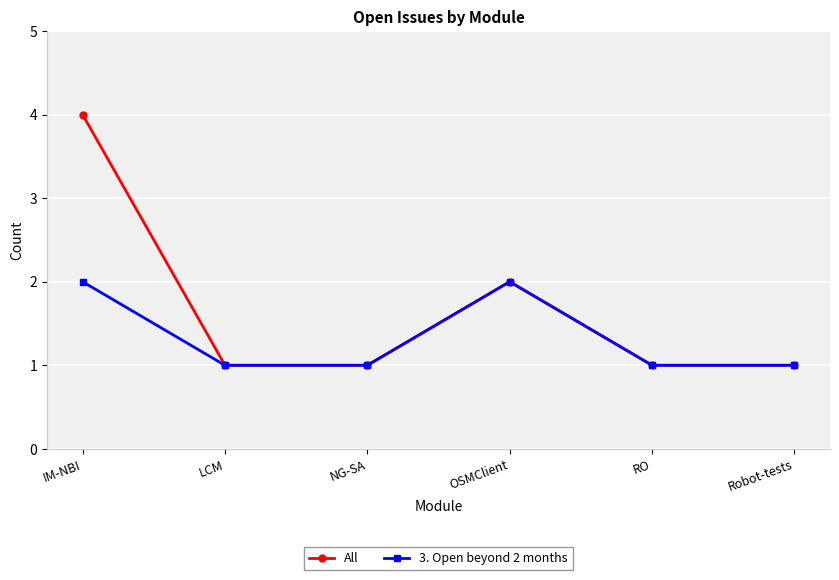

What is the total value across all series at OSMClient?

4